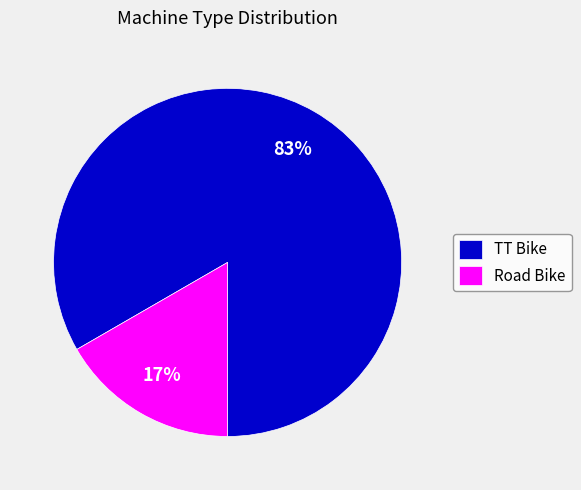

What is the largest slice in the pie chart?

TT Bike